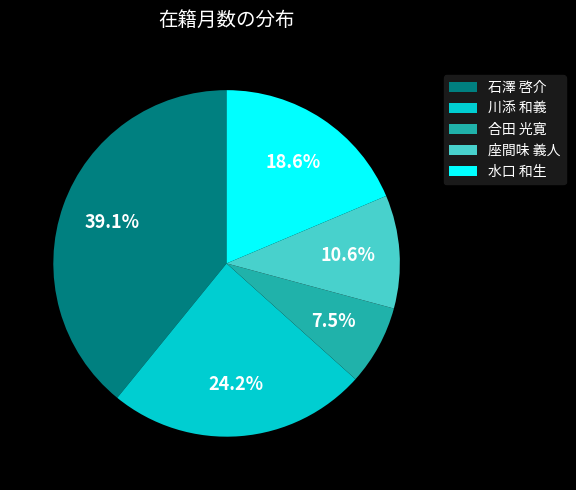

How many slices are in this pie chart?

5